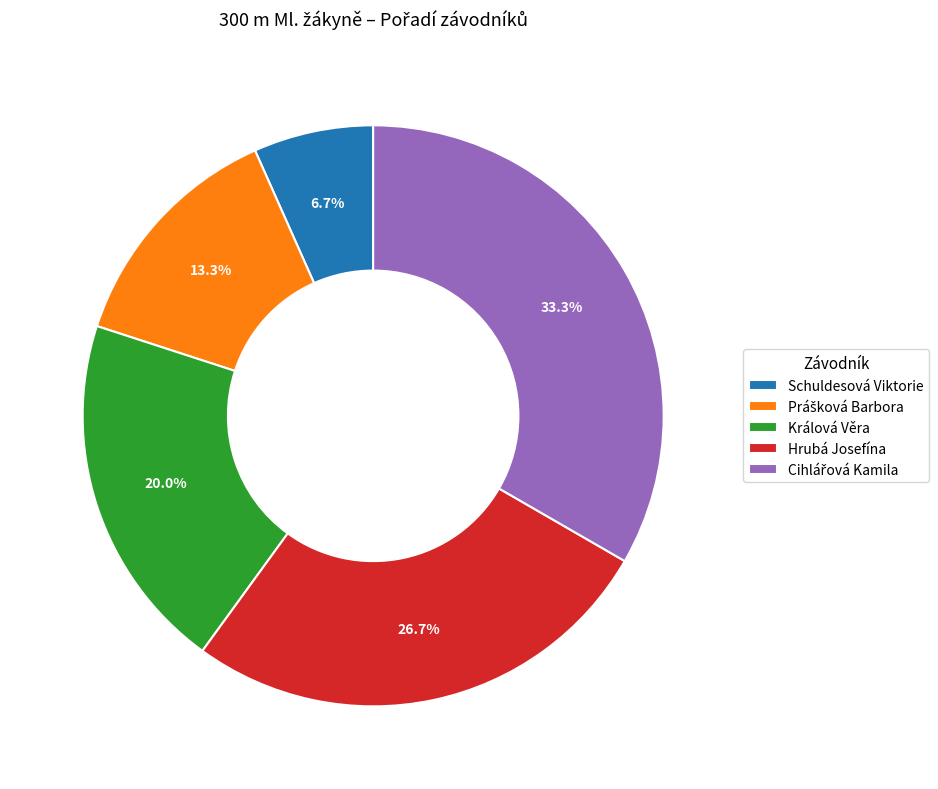

Is there any slice that represents more than half of the pie?

No